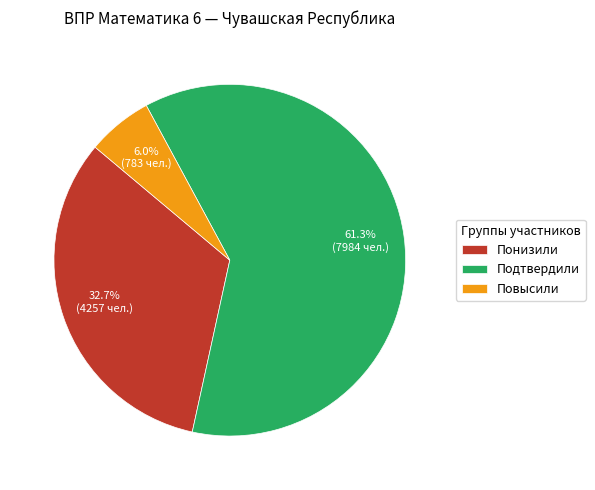

To the nearest percent, what is the difference between the largest and smallest slice percentages?

55%